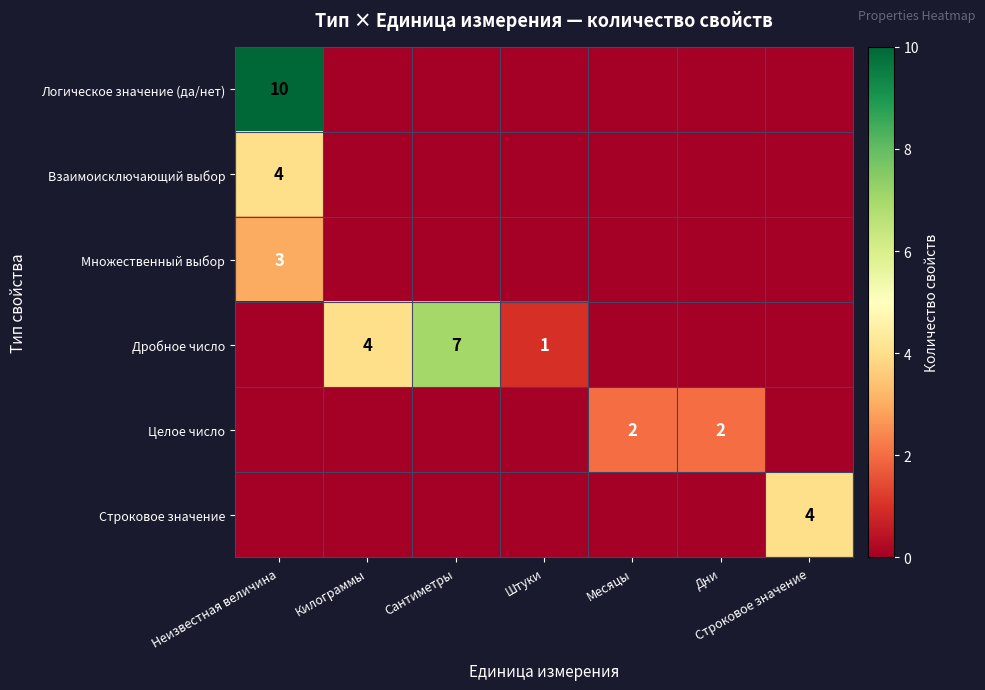

Is it true that Дробное число equals 4 at Килограммы?

True